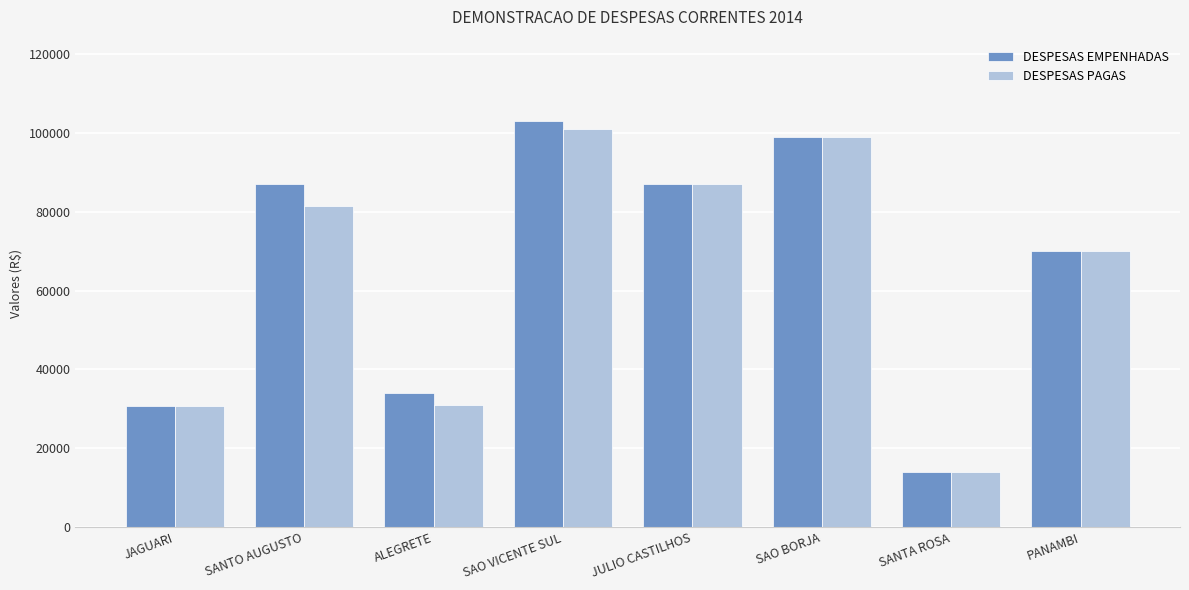

What are all the series names shown in the legend?

DESPESAS EMPENHADAS, DESPESAS PAGAS